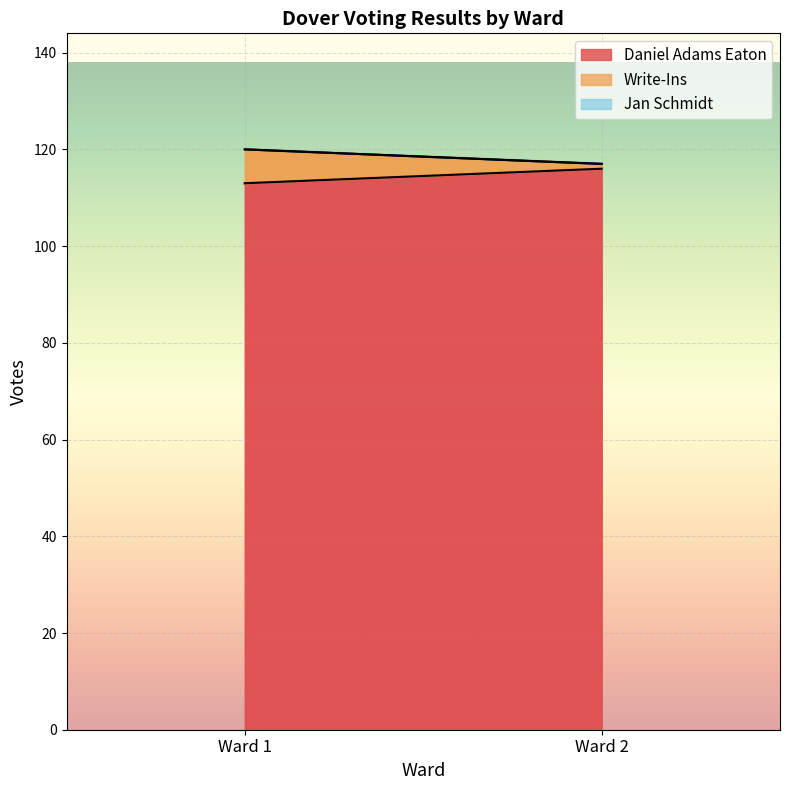

What is the approximate value of Daniel Adams Eaton at Ward 1?

113